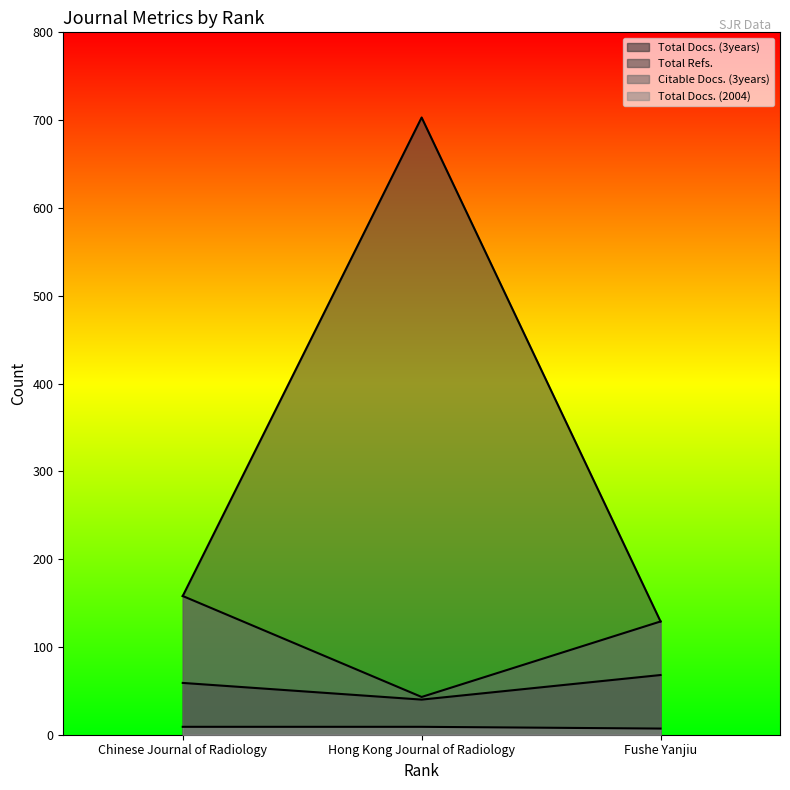

What is the difference between the Total Docs. (3years) values at Chinese Journal of Radiology and Hong Kong Journal of Radiology?

19